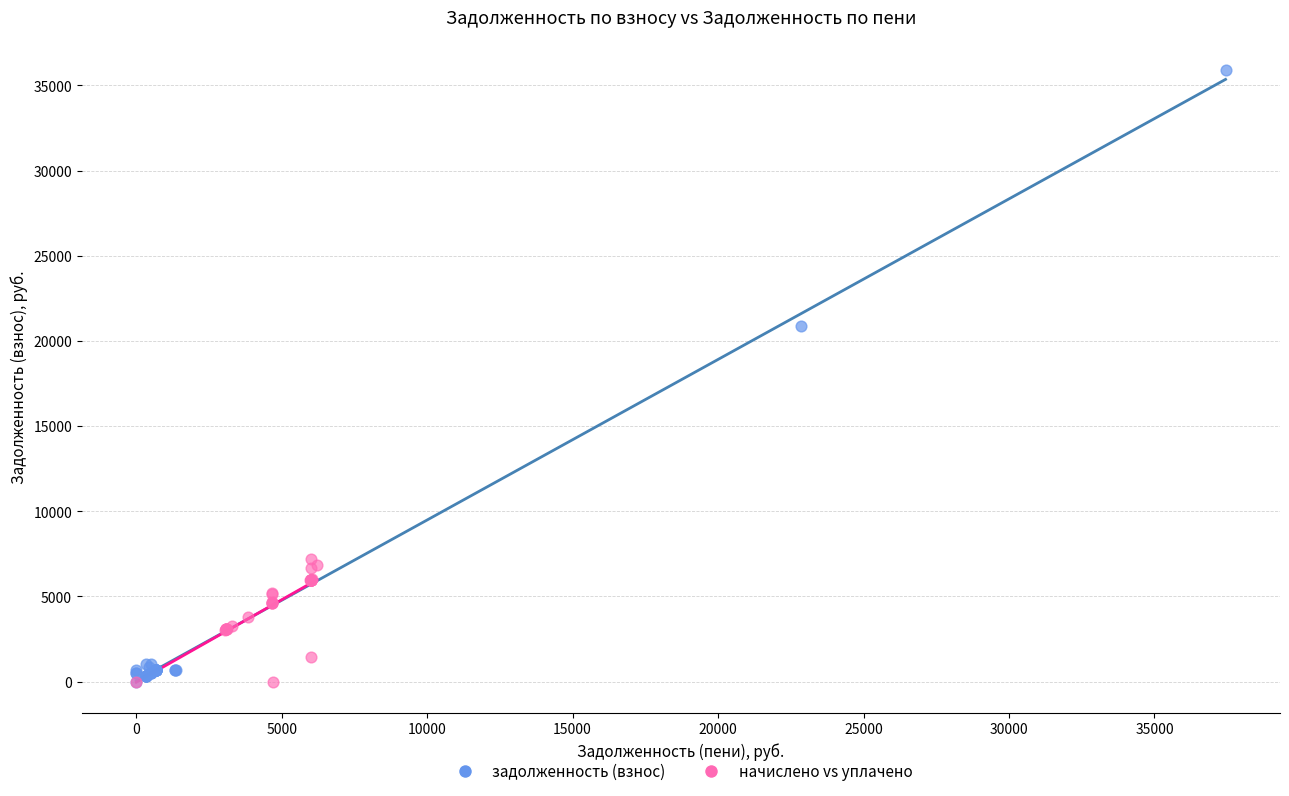

What are all the series names shown in the legend?

задолженность (взнос), начислено vs уплачено